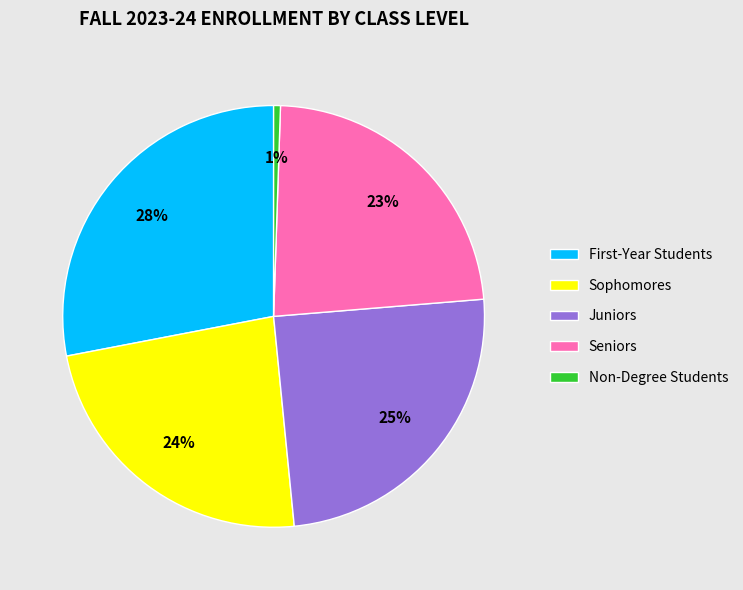

Approximately how many times larger is the value at Seniors compared to Sophomores?

1.0